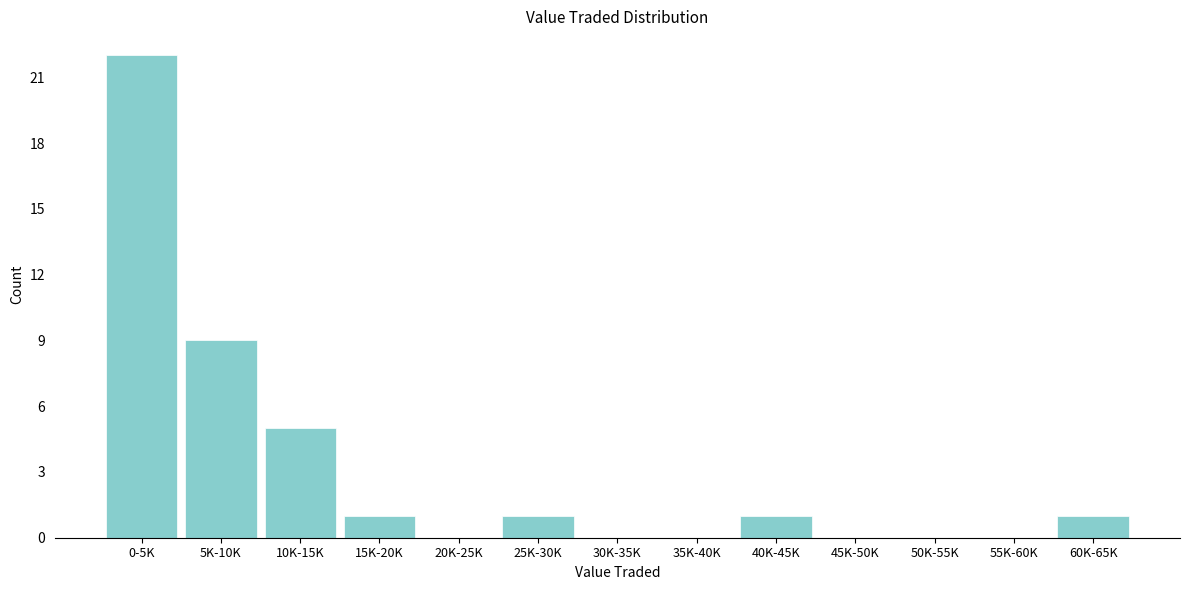

Reading left to right, transcribe all the data shown in this chart.

0-5K=22	5K-10K=9	10K-15K=5	15K-20K=1	20K-25K=0	25K-30K=1	30K-35K=0	35K-40K=0	40K-45K=1	45K-50K=0	50K-55K=0	55K-60K=0	60K-65K=1